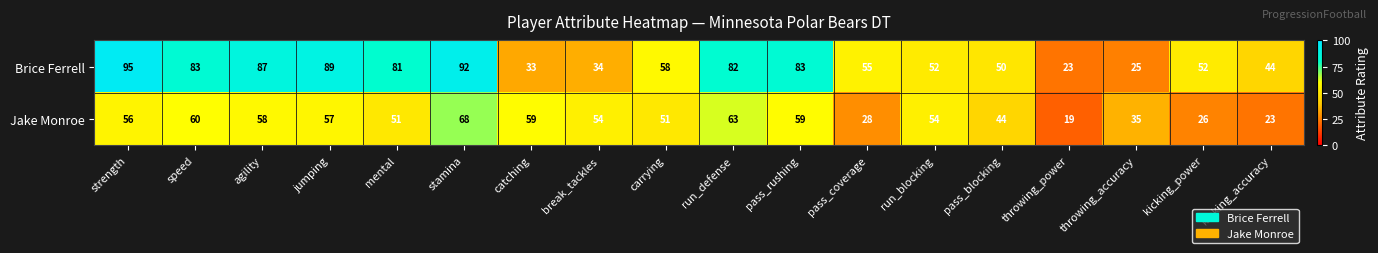

List the series in order of their peak value, highest first.

Brice Ferrell, Jake Monroe